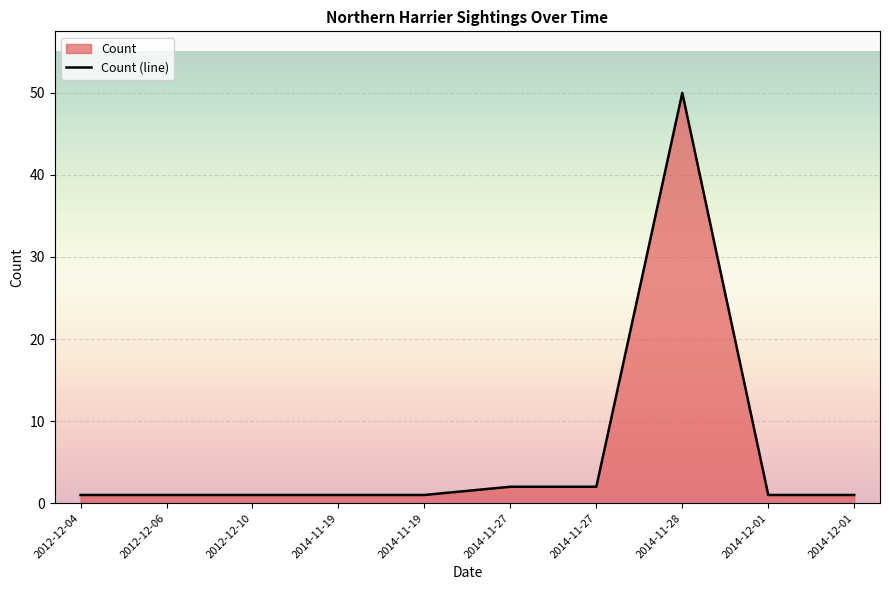

What is the sum of the values at 2014-11-27 and 2014-11-19?

3